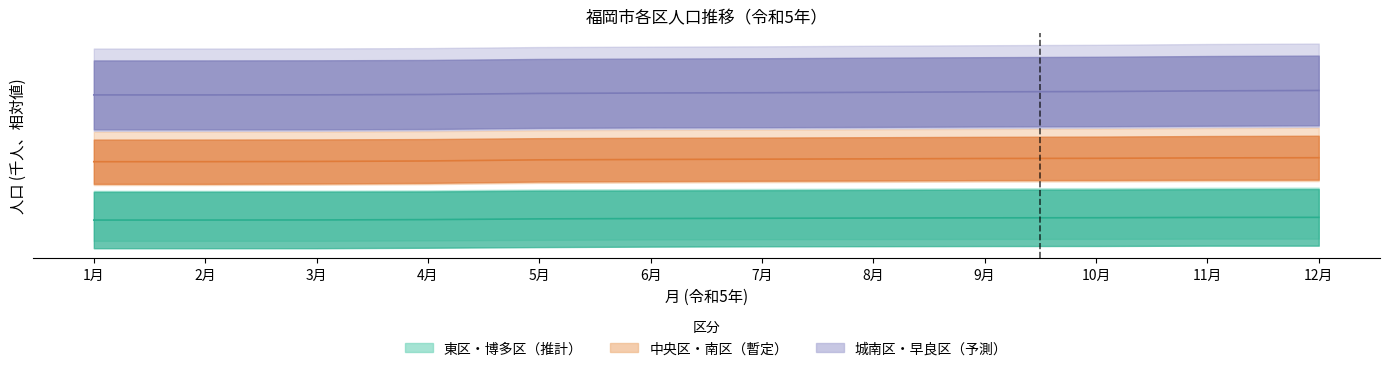

What is the smallest value displayed?

-27.5